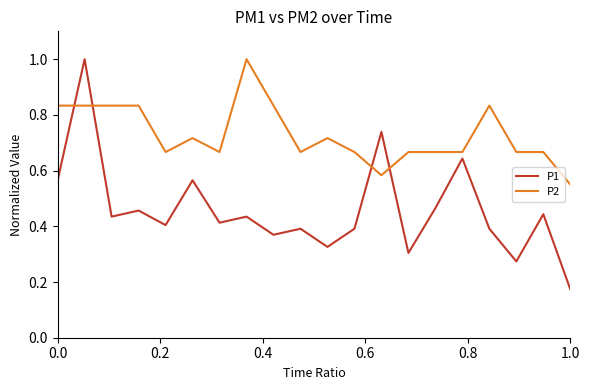

List the series in order of their overall mean, highest first.

P2, P1